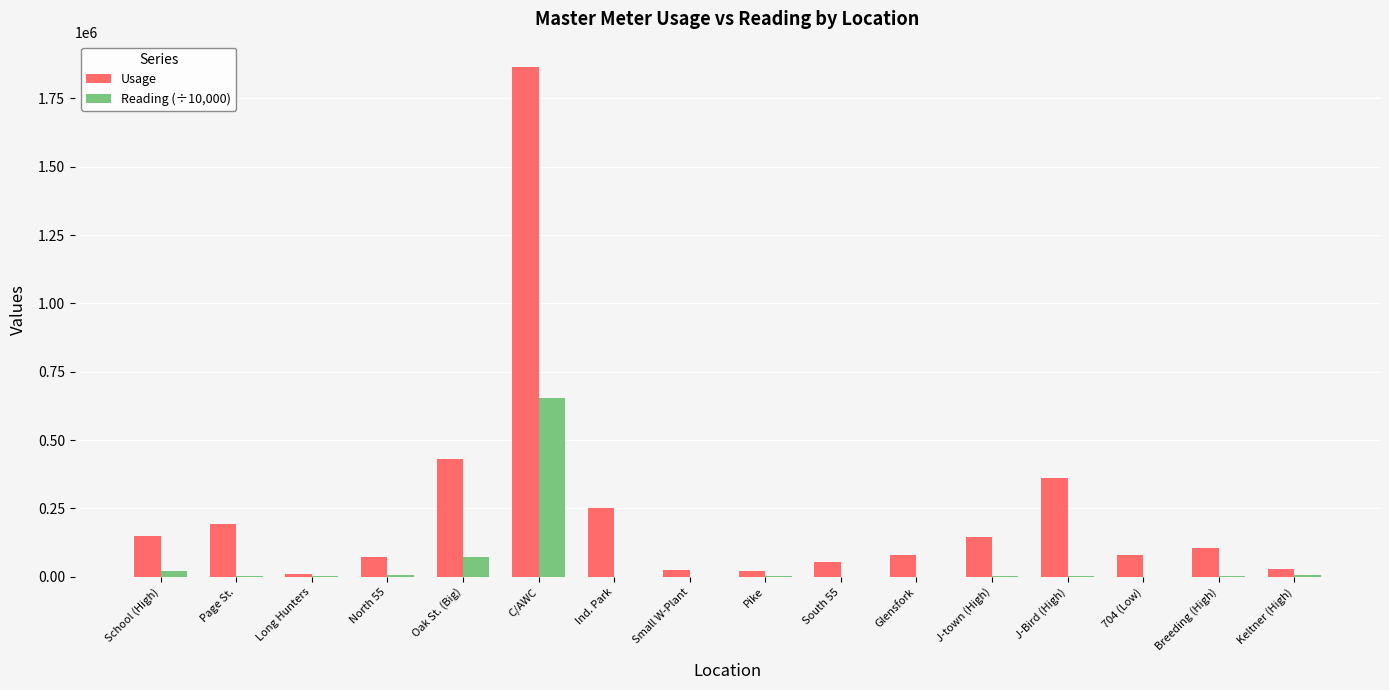

What is the average value of the Usage series?

242223.1